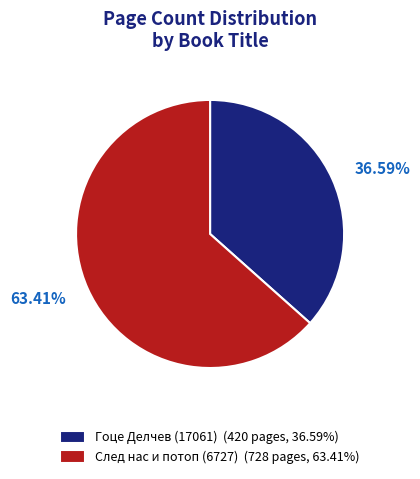

To the nearest percent, what percentage of the pie is След нас и потоп (6727)?

63%